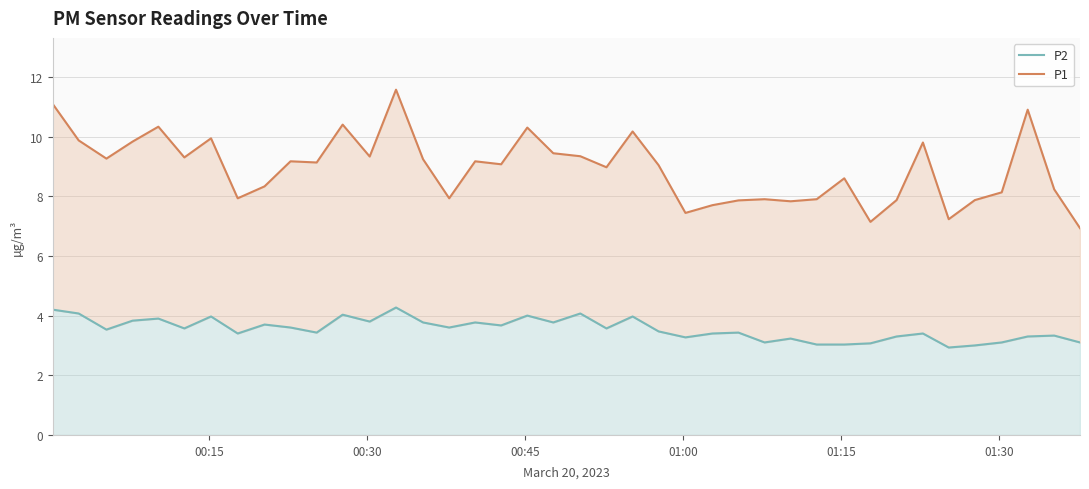

Does the chart have visible grid lines?

Yes